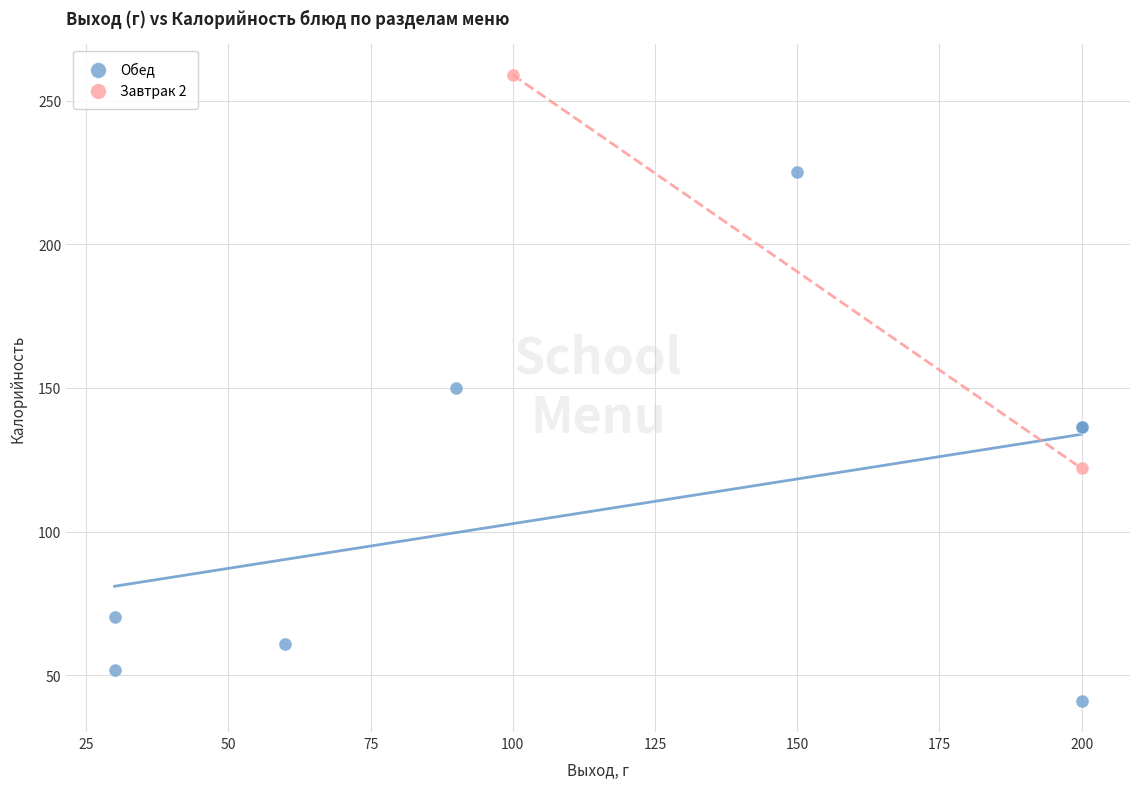

What are all the series names shown in the legend?

Обед, Завтрак 2